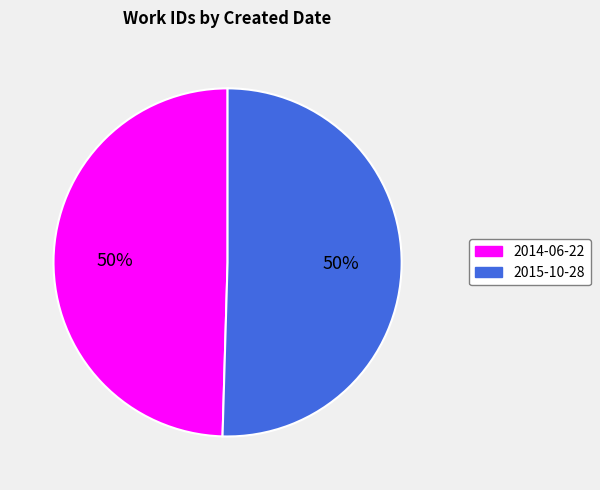

To the nearest percent, what is the combined percentage of 2014-06-22 and 2015-10-28?

100%